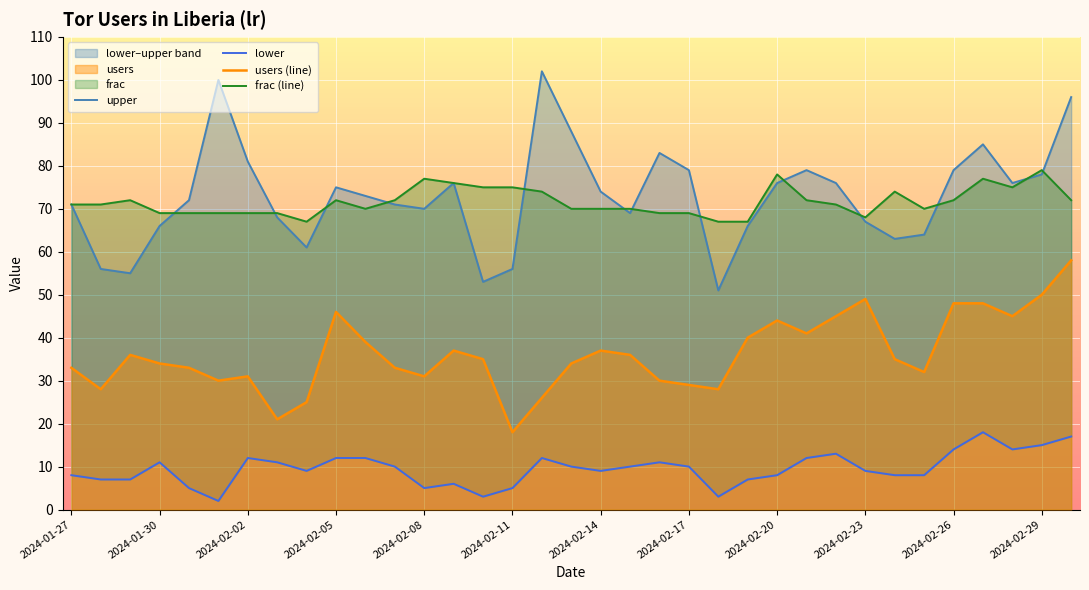

Read the frac (line) value at 13.

76